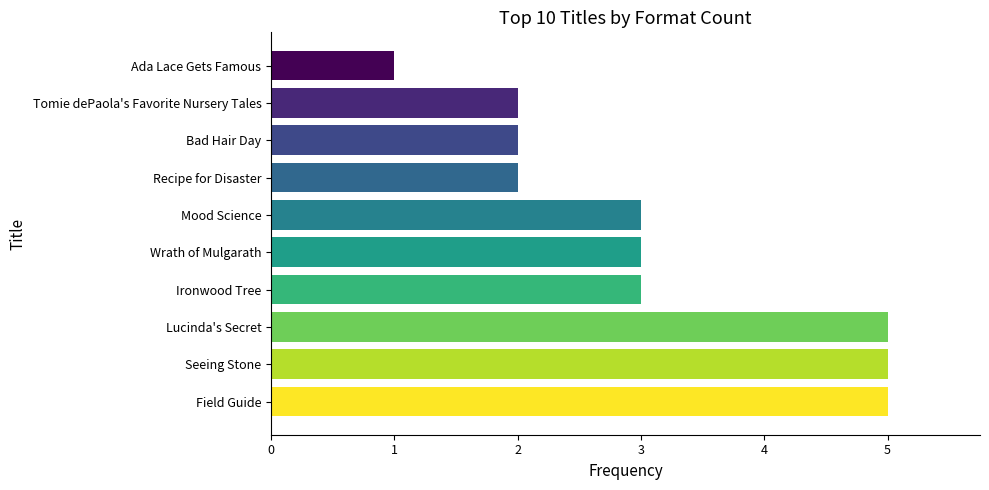

What is the average value?

3